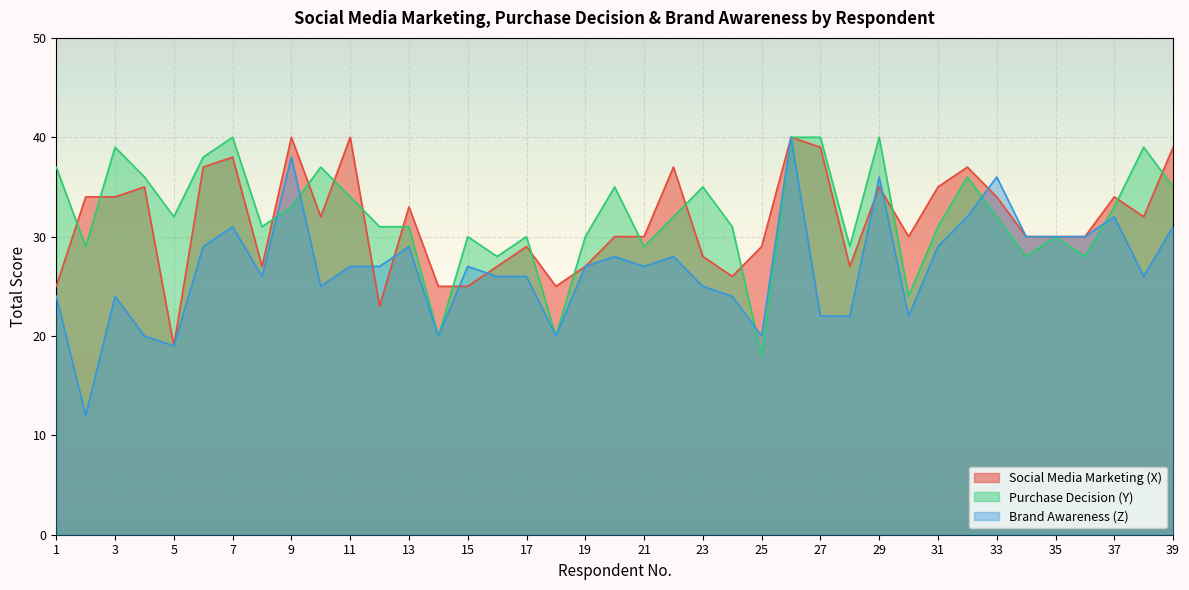

What is the difference between the highest and lowest values at 8?

5